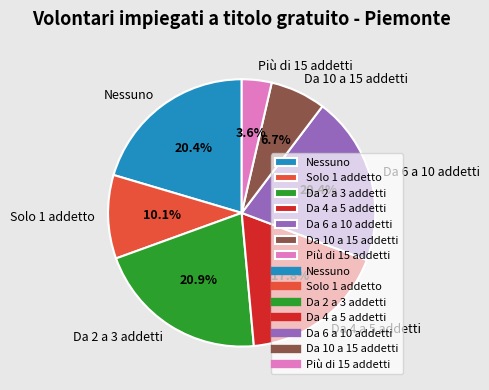

The Da 4 a 5 addetti slice represents 30% of the pie. True or false?

False